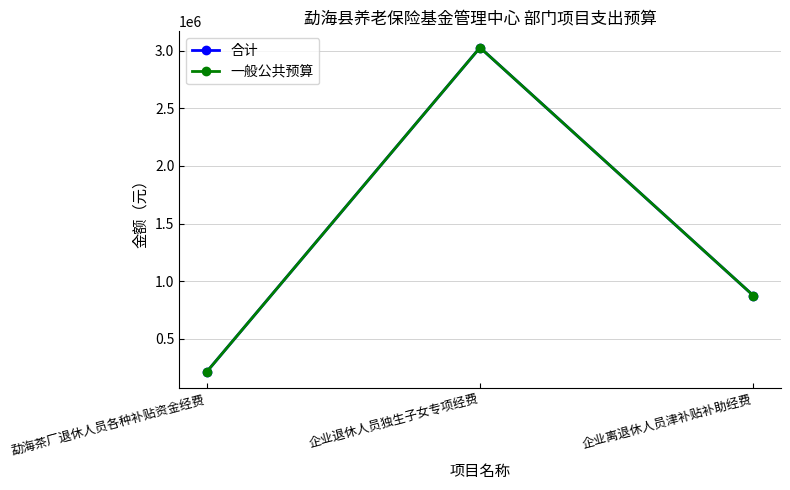

How many 一般公共预算 values are between 211494 and 3027384?

3